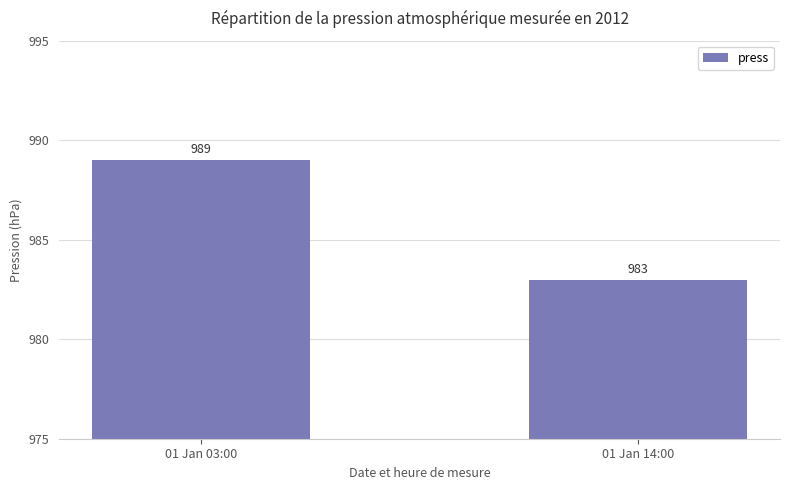

The value at 01 Jan 14:00 is 1678. True or false?

False